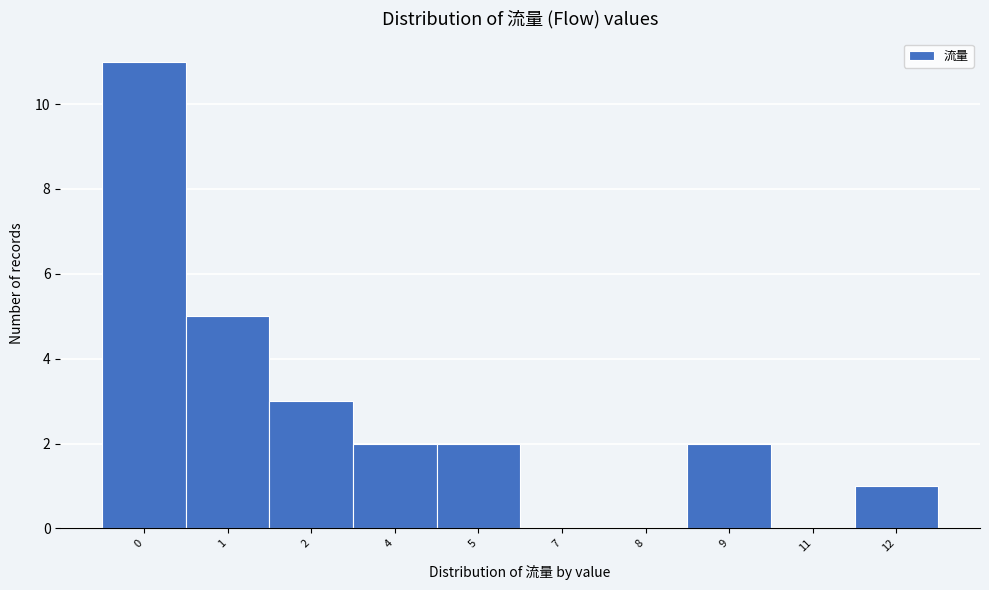

Reading right to left, list all the values displayed in this chart.

12=1	11=0	9=2	8=0	7=0	5=2	4=2	2=3	1=5	0=11